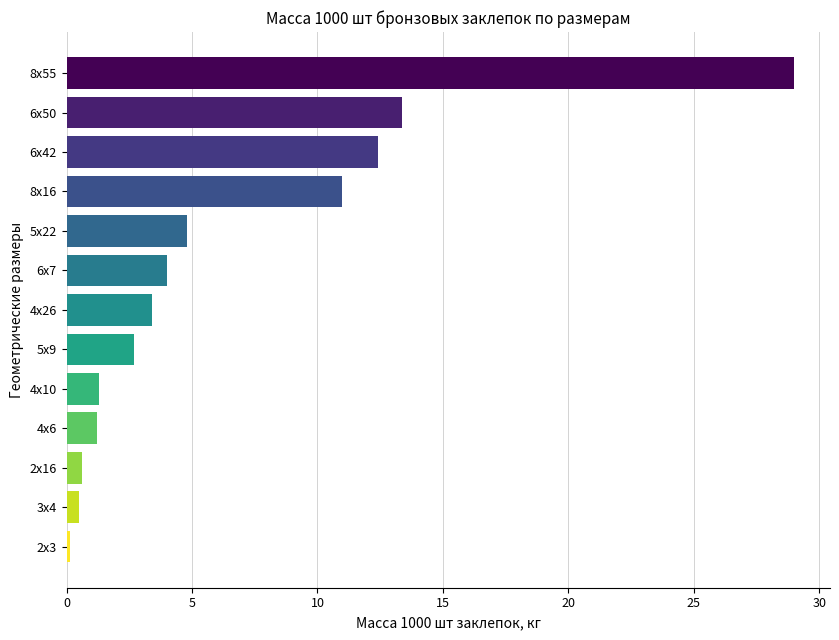

What is the maximum value shown in the chart?

29.0